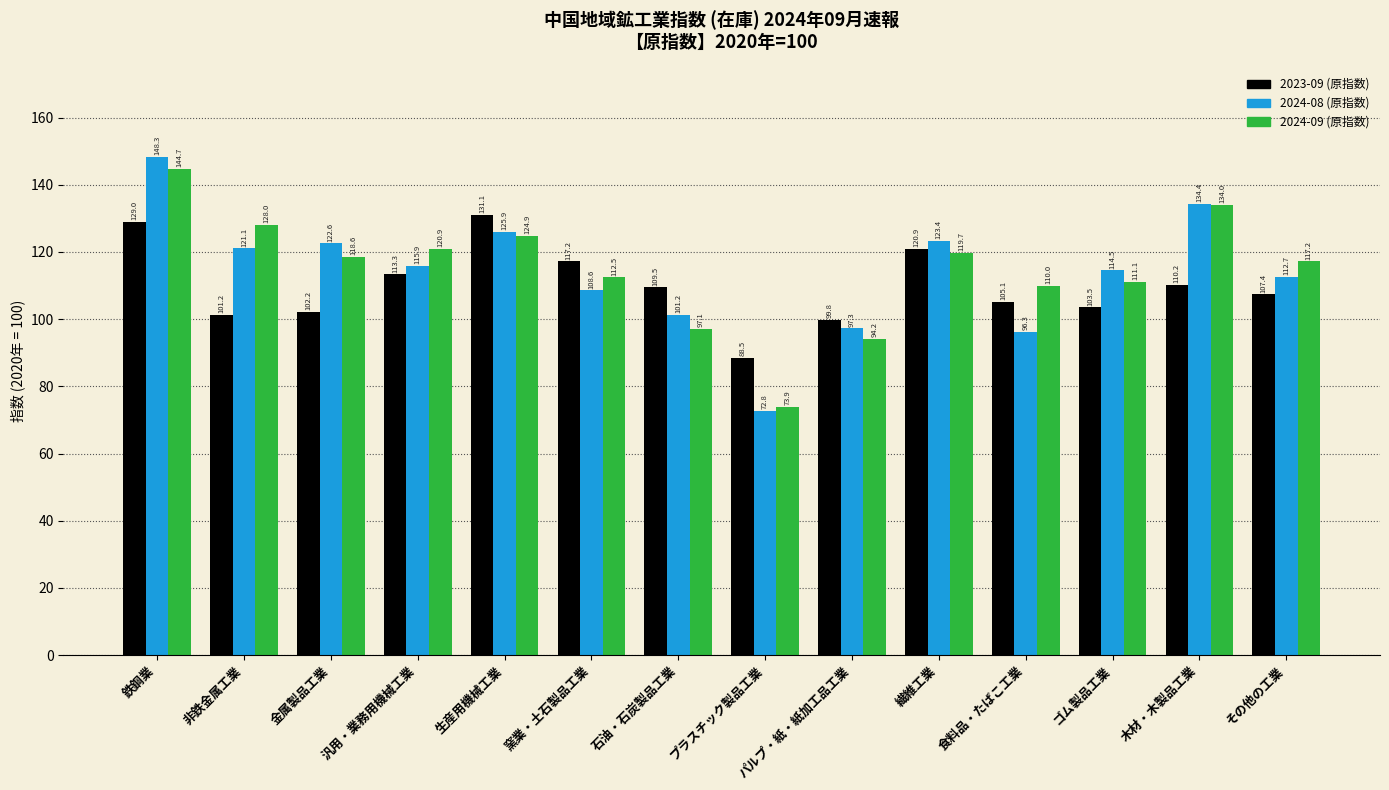

Reading left to right, what are all the values shown in this chart?

2023-09 (原指数): 鉄鋼業=129.0	非鉄金属工業=101.2	金属製品工業=102.2	汎用・業務用機械工業=113.3	生産用機械工業=131.1	窯業・土石製品工業=117.2	石油・石炭製品工業=109.5	プラスチック製品工業=88.5	パルプ・紙・紙加工品工業=99.8	繊維工業=120.9	食料品・たばこ工業=105.1	ゴム製品工業=103.5	木材・木製品工業=110.2	その他の工業=107.4
2024-08 (原指数): 鉄鋼業=148.3	非鉄金属工業=121.1	金属製品工業=122.6	汎用・業務用機械工業=115.9	生産用機械工業=125.9	窯業・土石製品工業=108.6	石油・石炭製品工業=101.2	プラスチック製品工業=72.8	パルプ・紙・紙加工品工業=97.3	繊維工業=123.4	食料品・たばこ工業=96.3	ゴム製品工業=114.5	木材・木製品工業=134.4	その他の工業=112.7
2024-09 (原指数): 鉄鋼業=144.7	非鉄金属工業=128.0	金属製品工業=118.6	汎用・業務用機械工業=120.9	生産用機械工業=124.9	窯業・土石製品工業=112.5	石油・石炭製品工業=97.1	プラスチック製品工業=73.9	パルプ・紙・紙加工品工業=94.2	繊維工業=119.7	食料品・たばこ工業=110.0	ゴム製品工業=111.1	木材・木製品工業=134.0	その他の工業=117.2